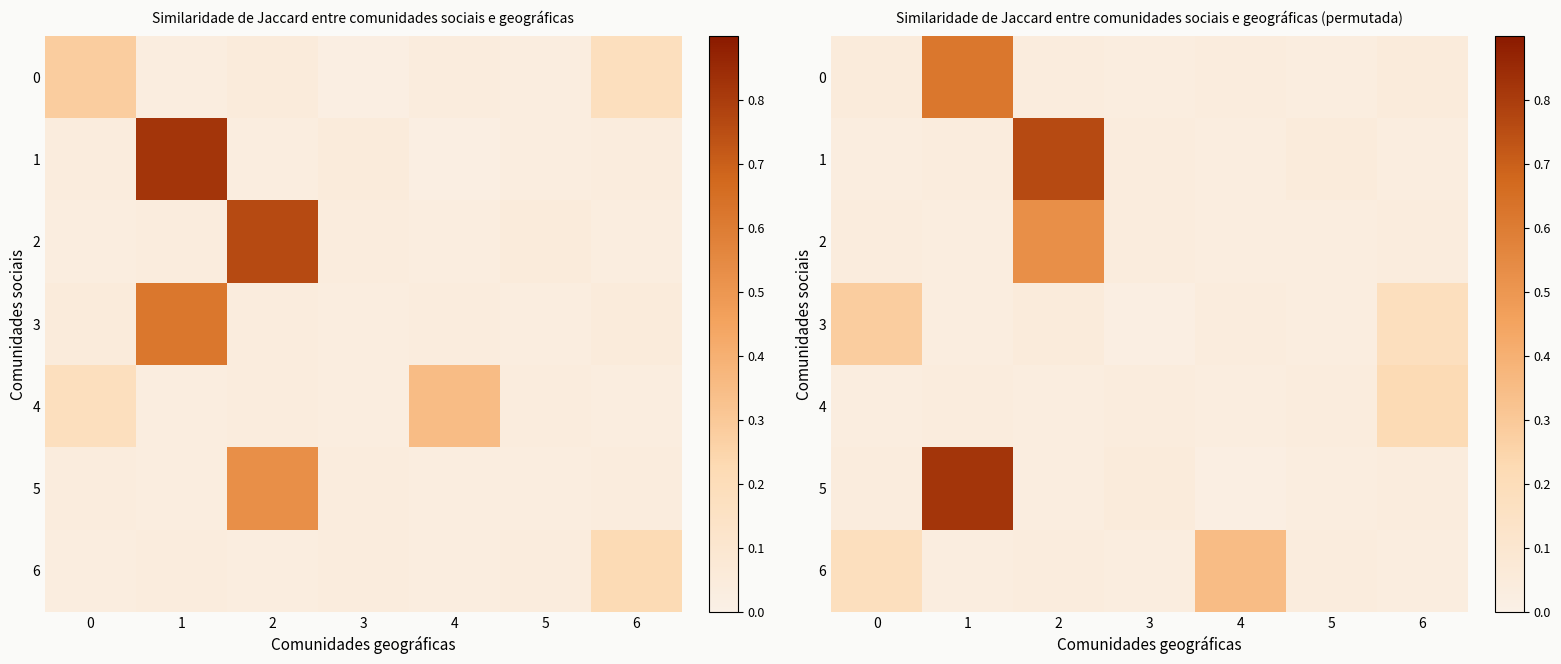

Which label corresponds to the smallest value in the chart?

3